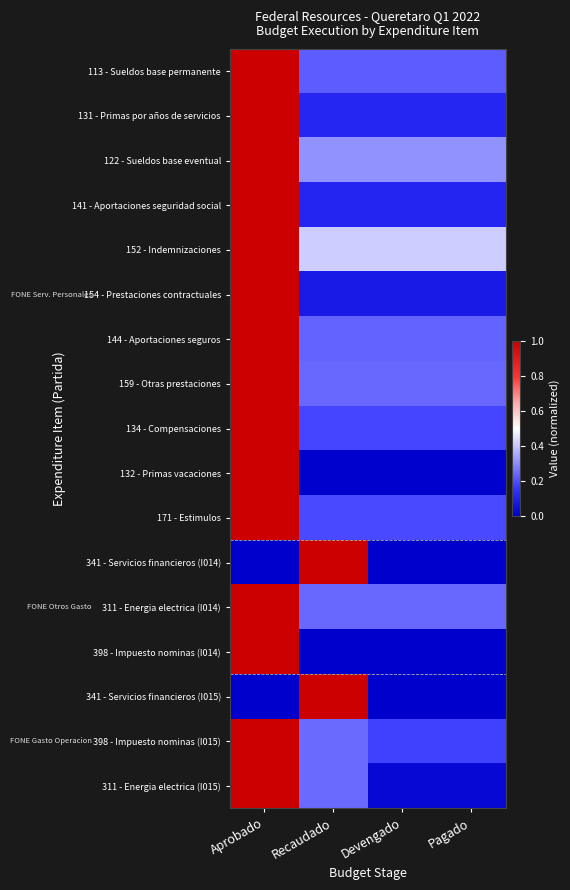

How many series are shown in this chart?

17